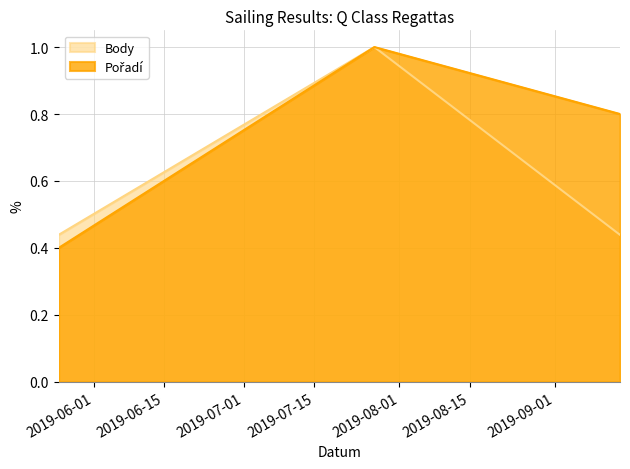

Does the chart display data point markers on the line(s)?

No